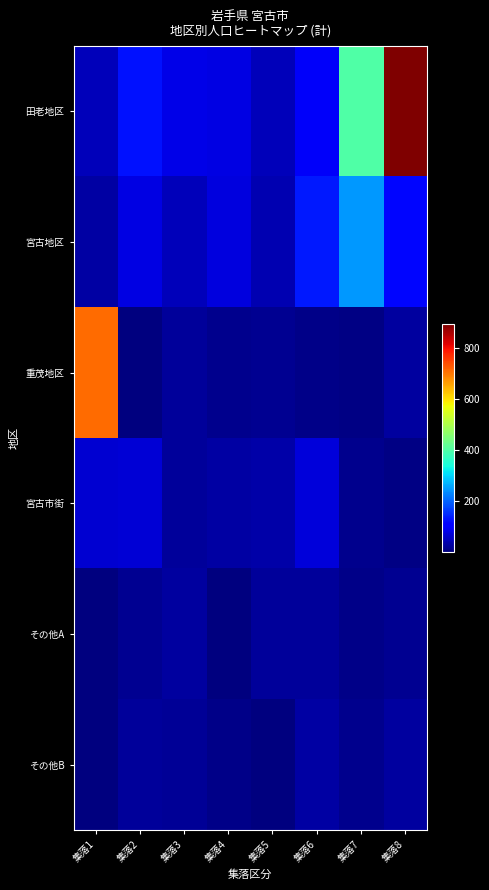

Which series changed the most between 集落5 and 集落7?

田老地区